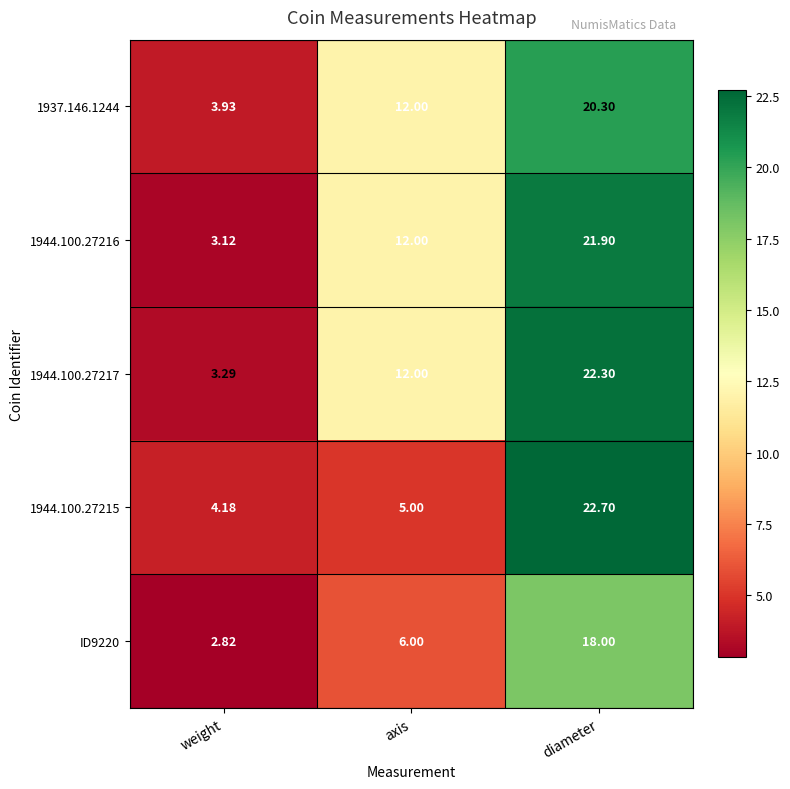

What is the greatest value displayed?

22.7